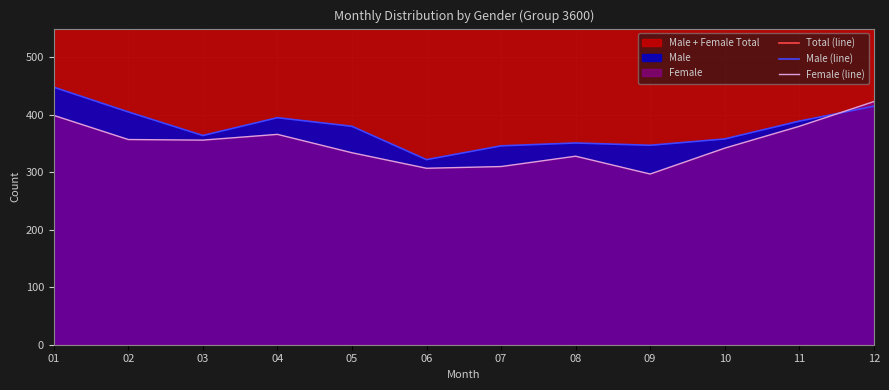

Rank the series at 03 from lowest to highest value.

Female (line), Male (line), Total (line)